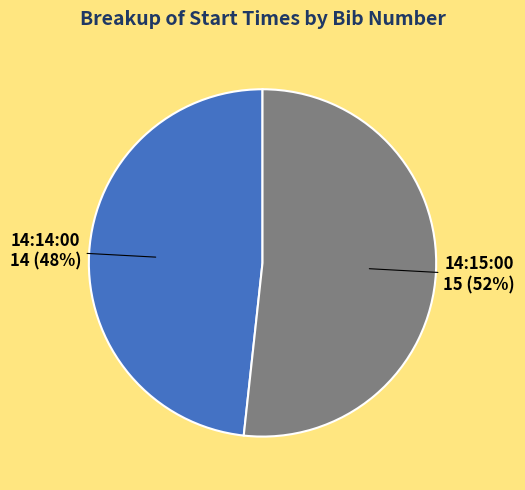

Combined, do 14:14:00 and 14:15:00 account for over 50%?

Yes